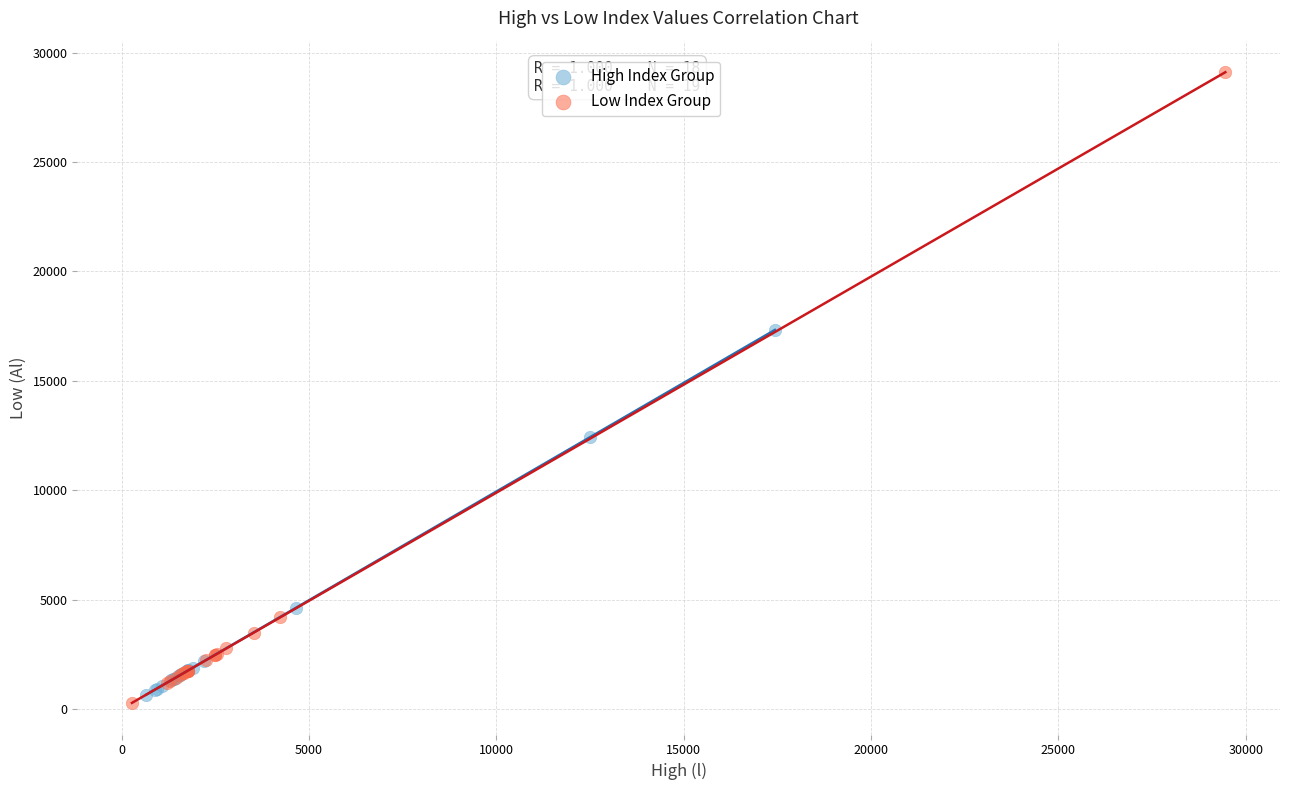

Which series has the widest spread of Y values?

Low Index Group